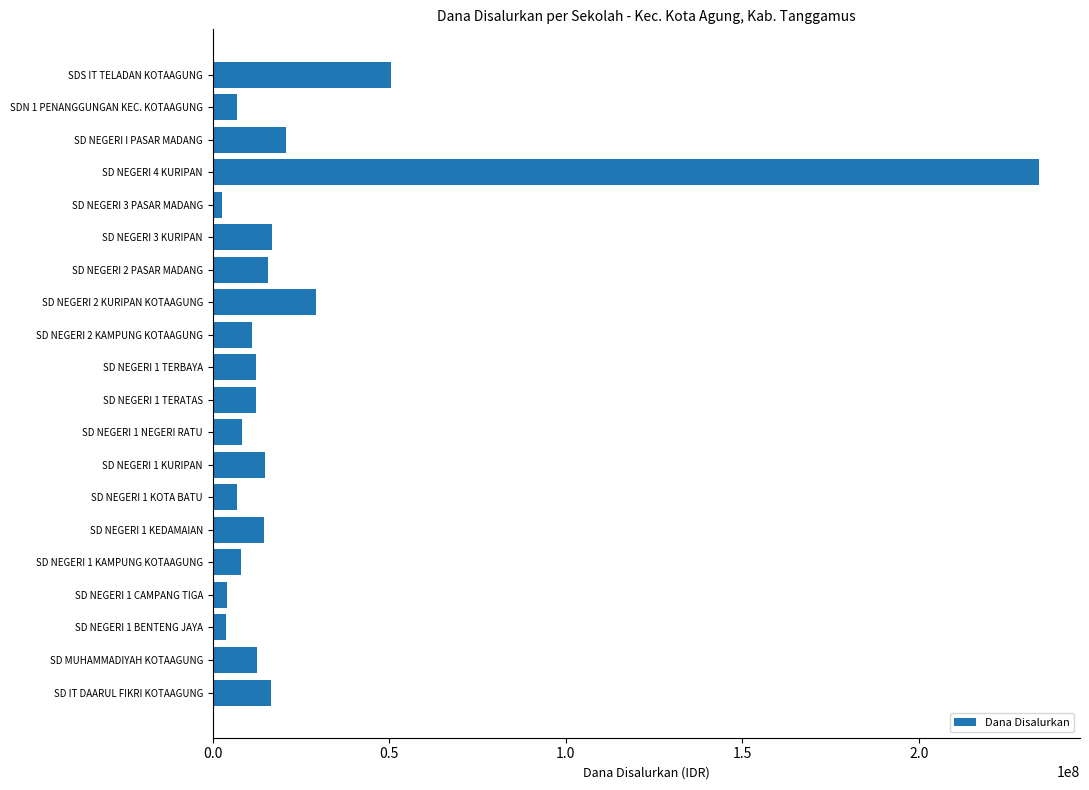

Is it true that the value at SD NEGERI 4 KURIPAN is 334019924?

False